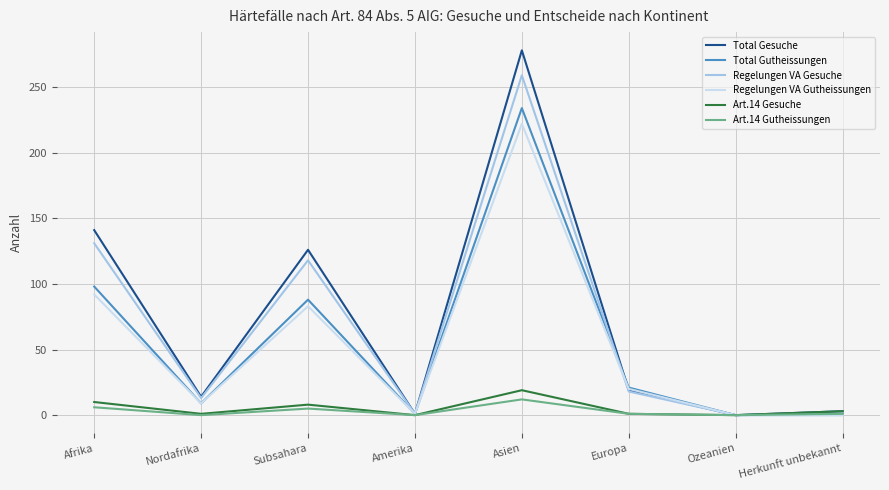

How many series are shown in this chart?

6